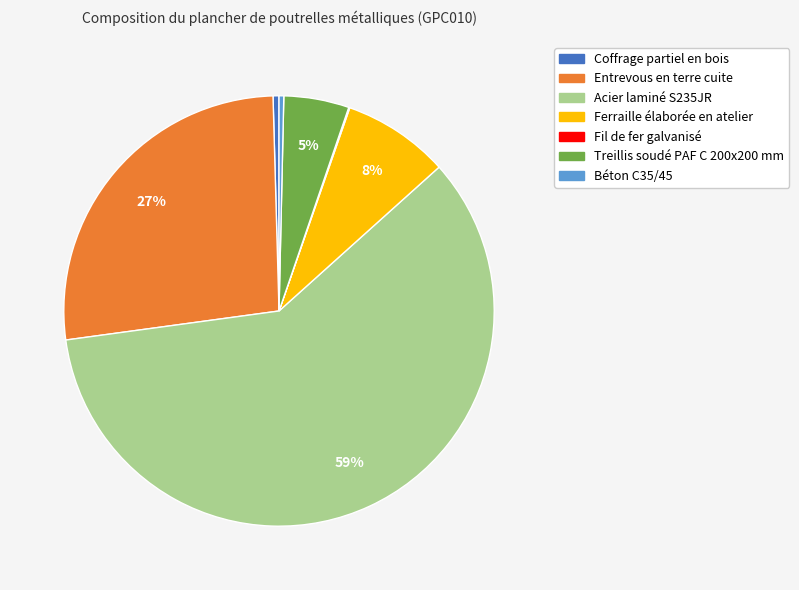

Combined, do Acier laminé S235JR and Treillis soudé PAF C 200x200 mm account for over 50%?

Yes